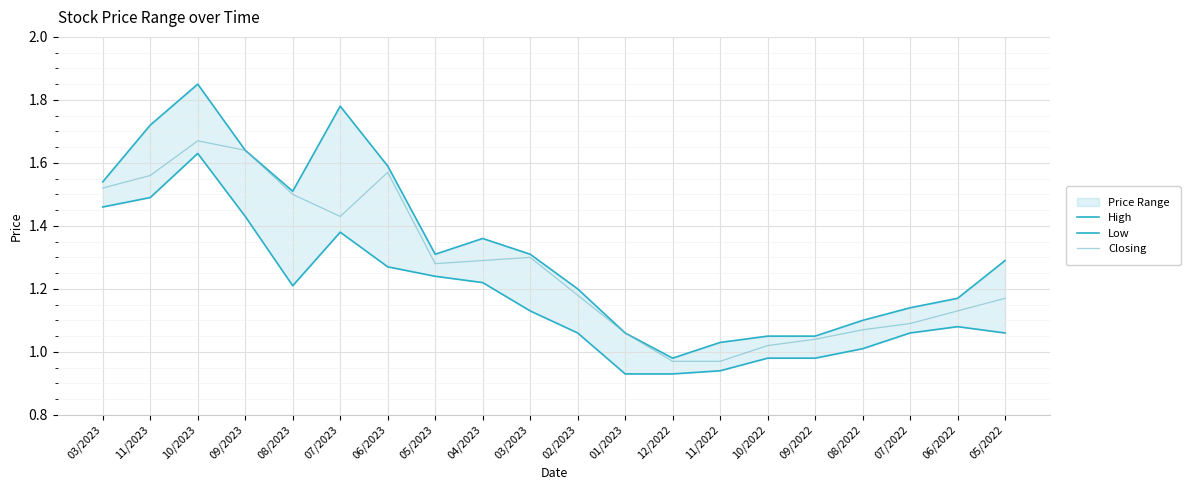

What is the sum of all Closing values?

25.5